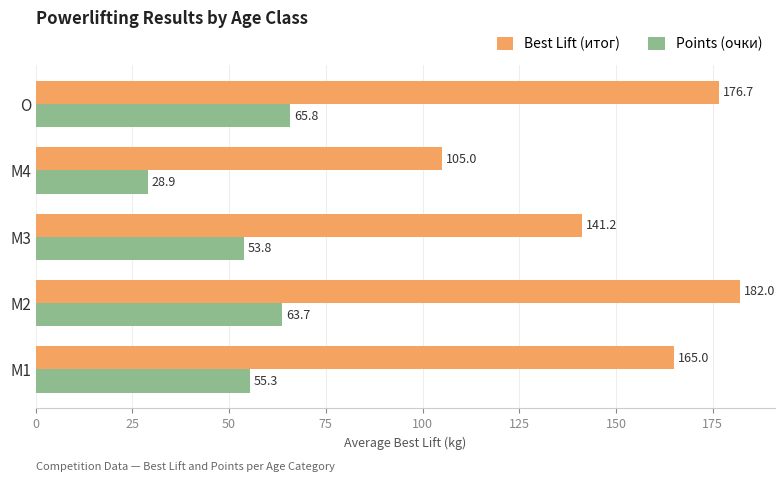

At how many categories does at least one series exceed 61?

5